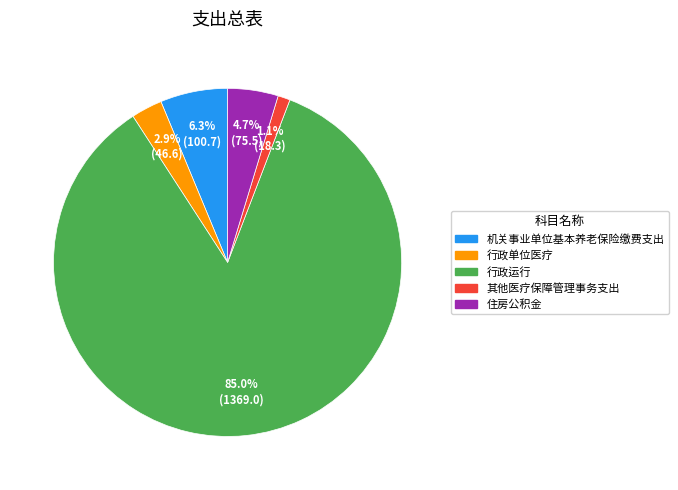

To the nearest percent, what is the average slice percentage?

20%